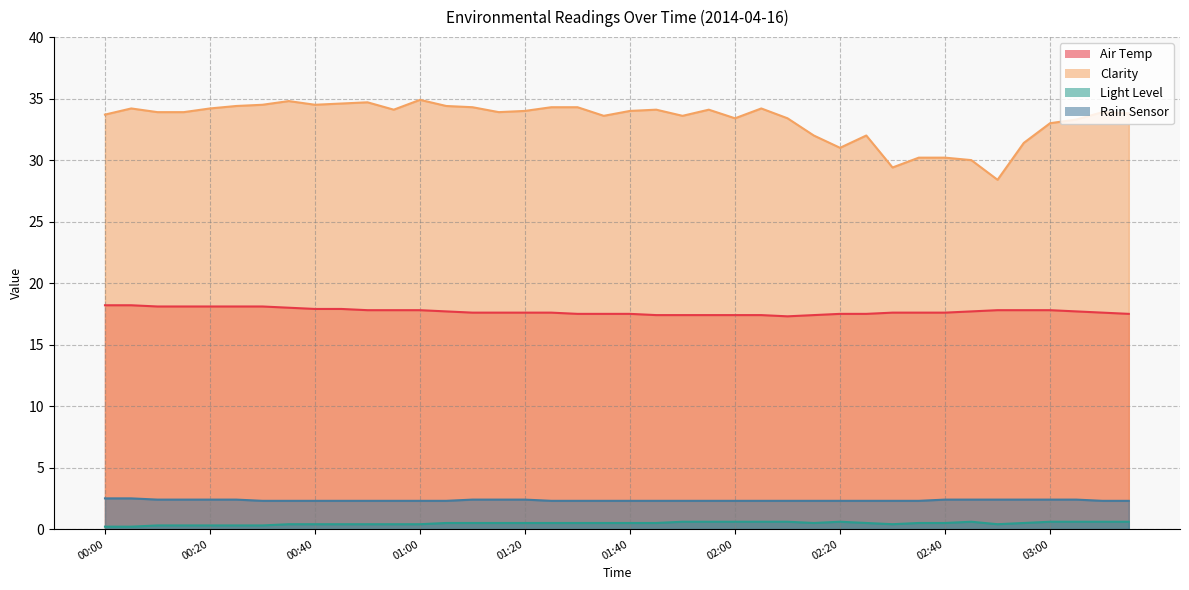

What is the sum of the Clarity values at 01:35 and 01:25?

67.9